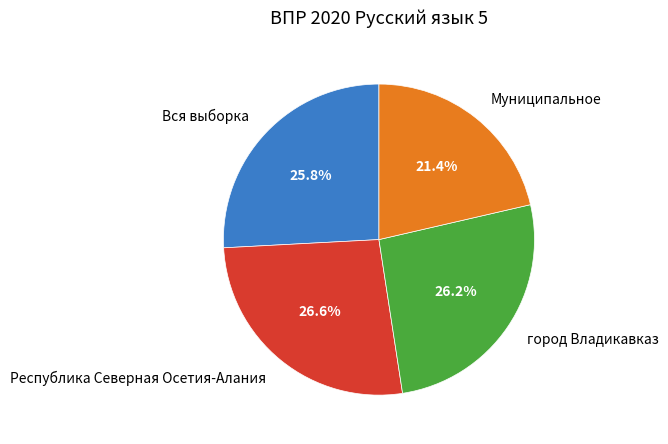

True or false: Вся выборка accounts for 35% of the total.

False